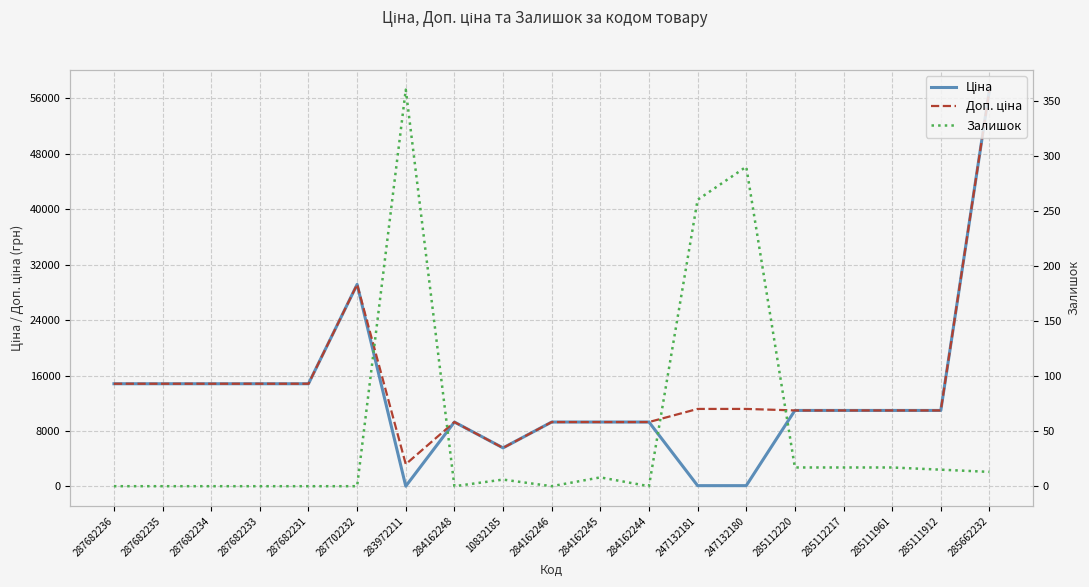

How many data points in Залишок are above 6?

9